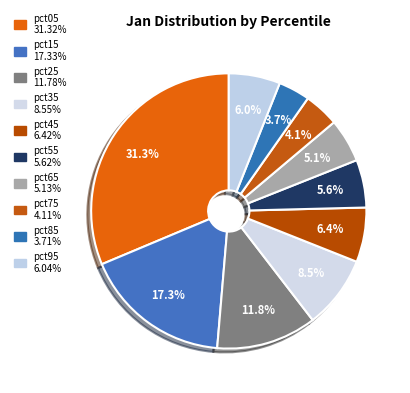

True or false: pct75 accounts for 4% of the total.

True